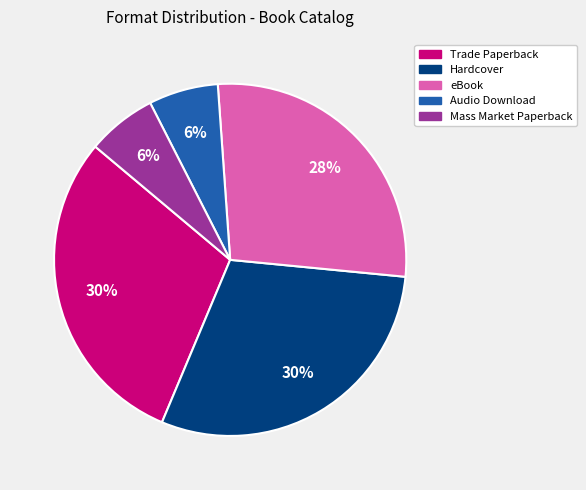

Is it true that eBook is 28% of the pie?

True